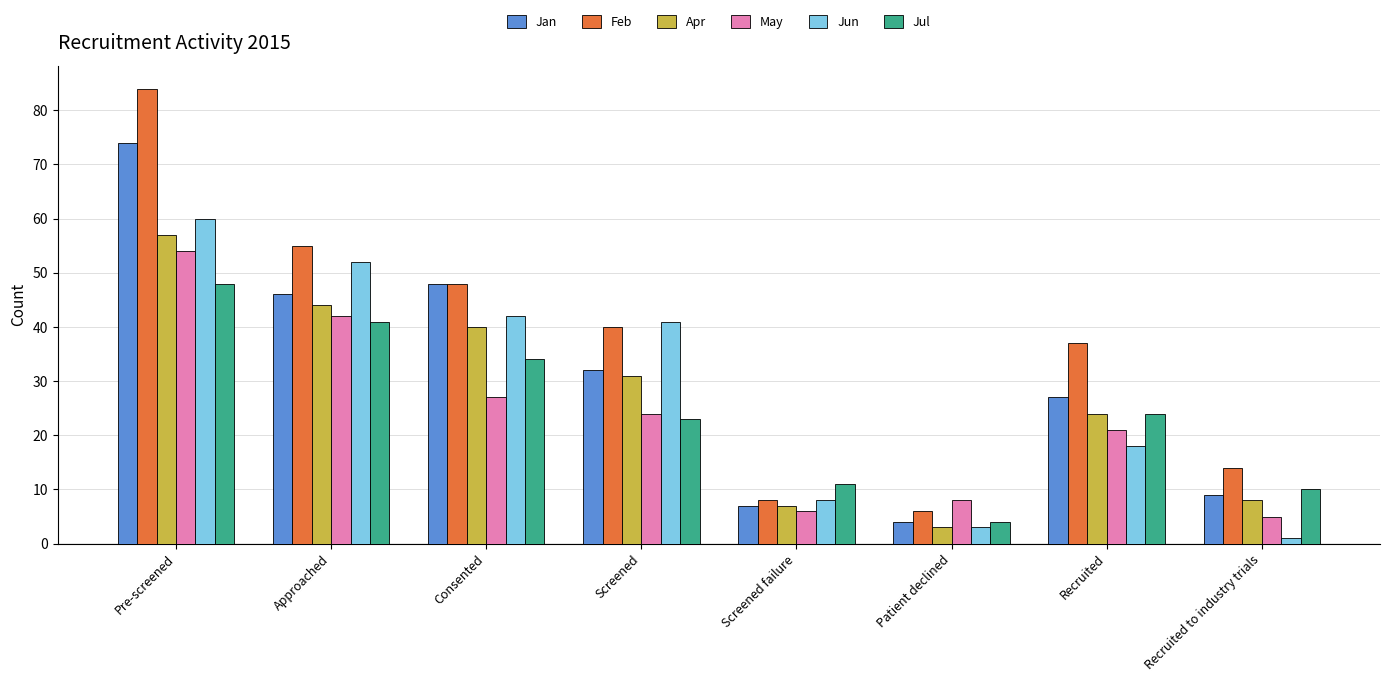

Reading left to right, what are all the values shown in this chart?

Jan: Pre-screened=74	Approached=46	Consented=48	Screened=32	Screened failure=7	Patient declined=4	Recruited=27	Recruited to industry trials=9
Feb: Pre-screened=84	Approached=55	Consented=48	Screened=40	Screened failure=8	Patient declined=6	Recruited=37	Recruited to industry trials=14
Apr: Pre-screened=57	Approached=44	Consented=40	Screened=31	Screened failure=7	Patient declined=3	Recruited=24	Recruited to industry trials=8
May: Pre-screened=54	Approached=42	Consented=27	Screened=24	Screened failure=6	Patient declined=8	Recruited=21	Recruited to industry trials=5
Jun: Pre-screened=60	Approached=52	Consented=42	Screened=41	Screened failure=8	Patient declined=3	Recruited=18	Recruited to industry trials=1
Jul: Pre-screened=48	Approached=41	Consented=34	Screened=23	Screened failure=11	Patient declined=4	Recruited=24	Recruited to industry trials=10